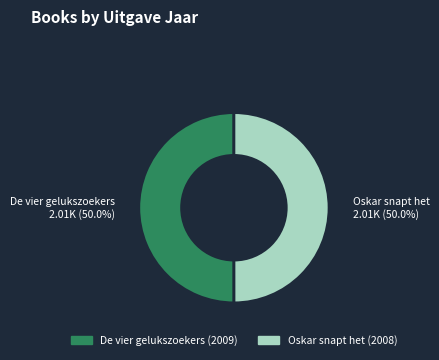

The Oskar snapt het slice represents 50% of the pie. True or false?

True